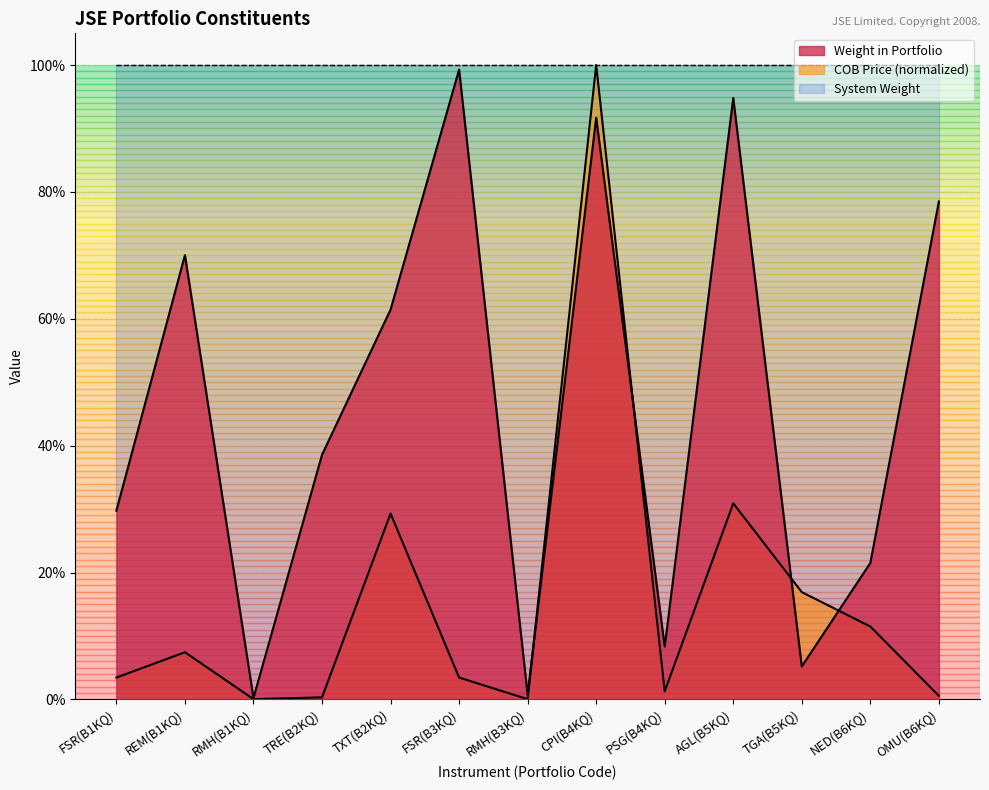

Between TRE(B2KQ) and CPI(B4KQ), which series saw the biggest shift?

COB Price (normalized)